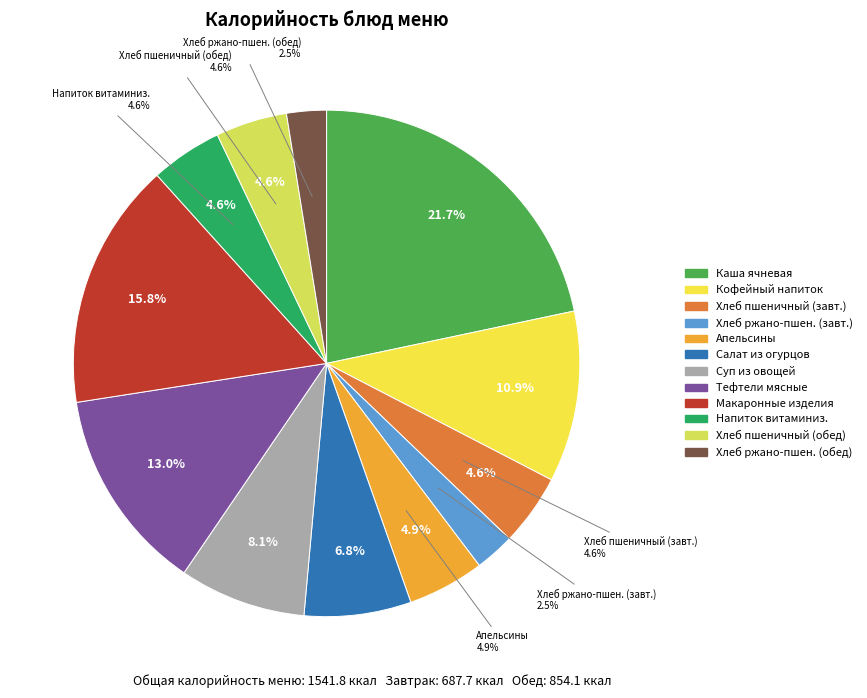

Which slice is the largest?

Каша ячневая молочная вязкая с маслом